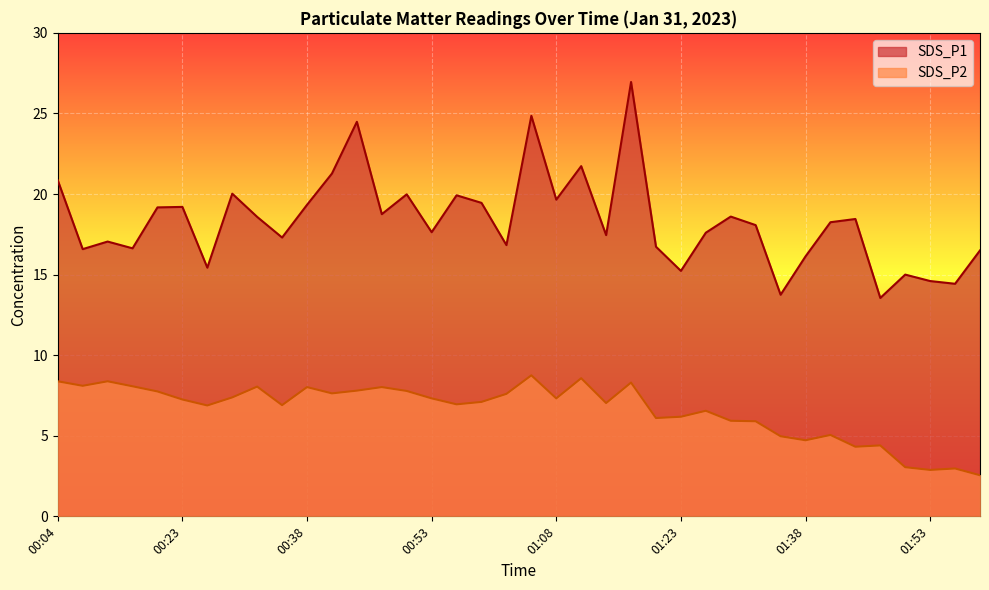

What is the minimum value for SDS_P2?

2.5